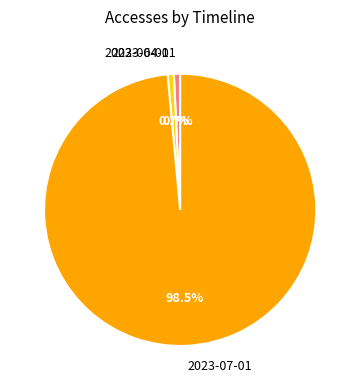

Is it true that 2023-07-01 is 89% of the pie?

False